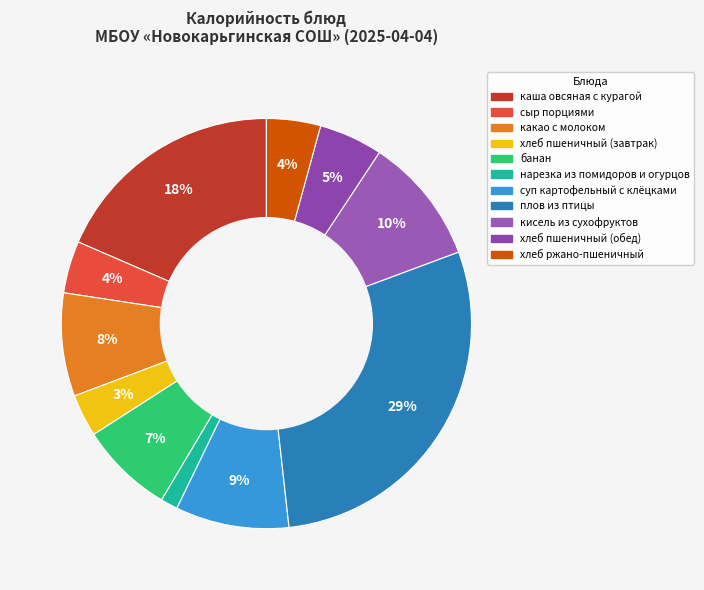

Is it true that хлеб пшеничный (завтрак) is 1% of the pie?

False